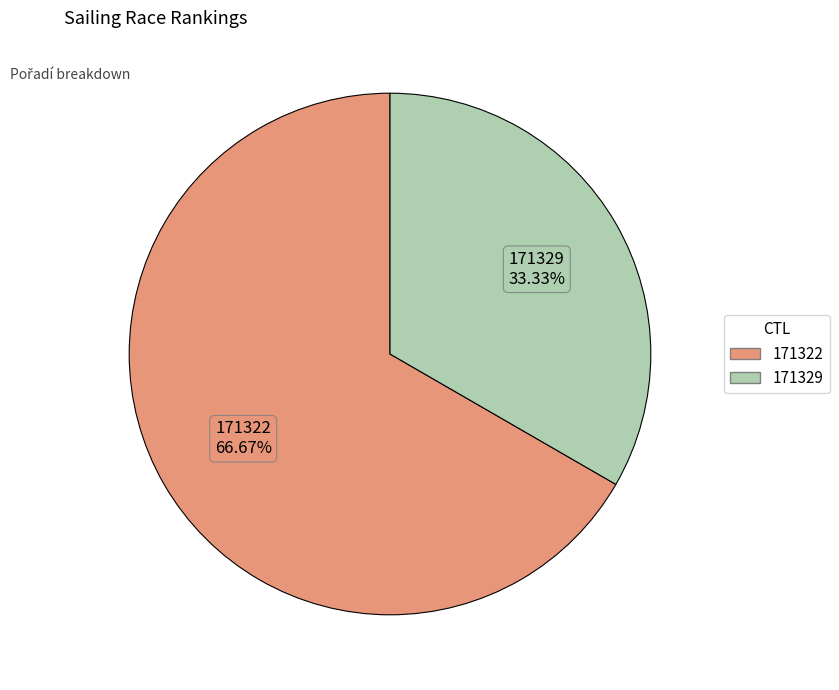

Is it true that 171322 is 67% of the pie?

True